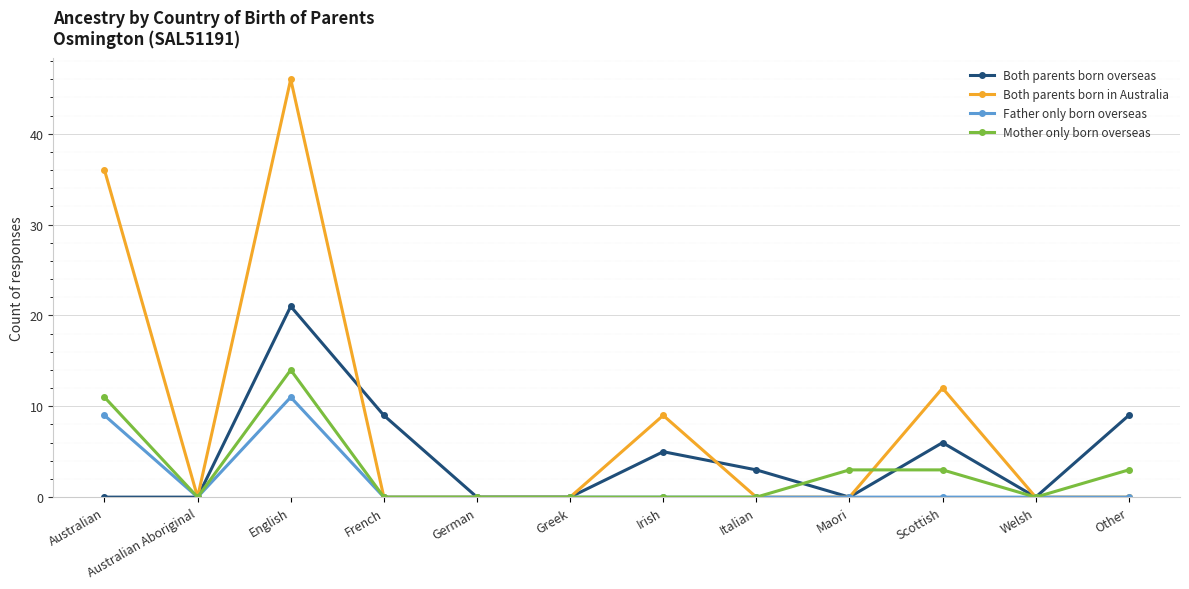

Where is the first local maximum for Father only born overseas?

English